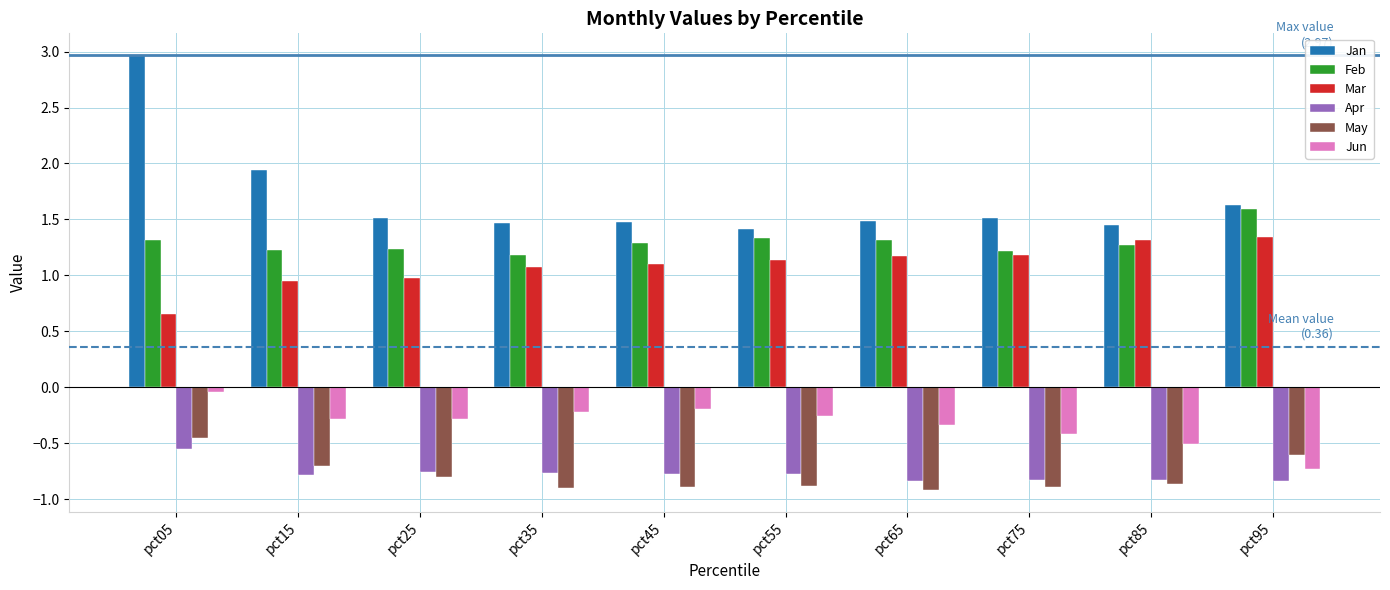

What is the difference between the highest and lowest values at pct05?

3.5